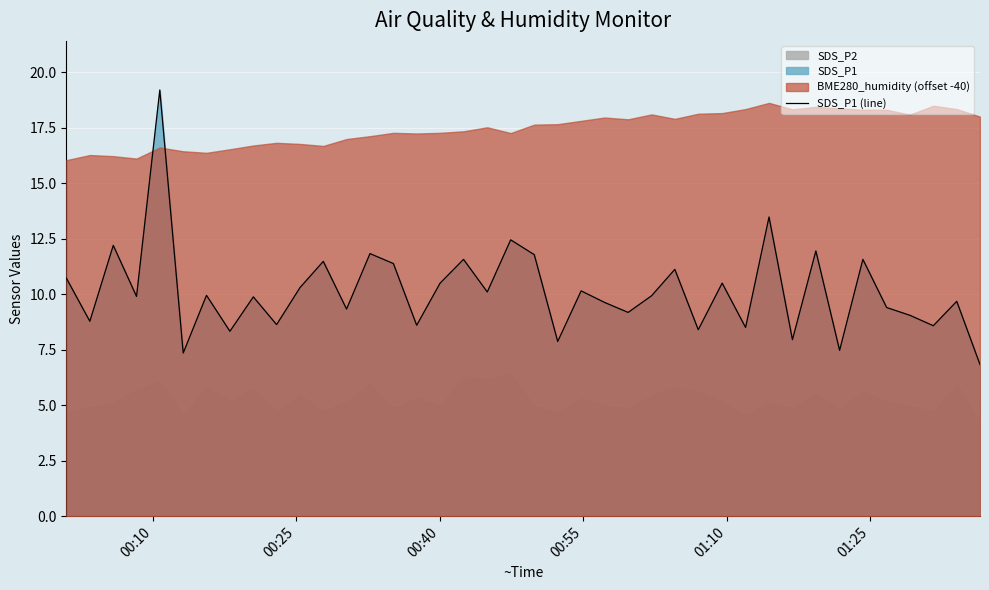

What is the lowest value of the SDS_P1 (line) series?

6.8